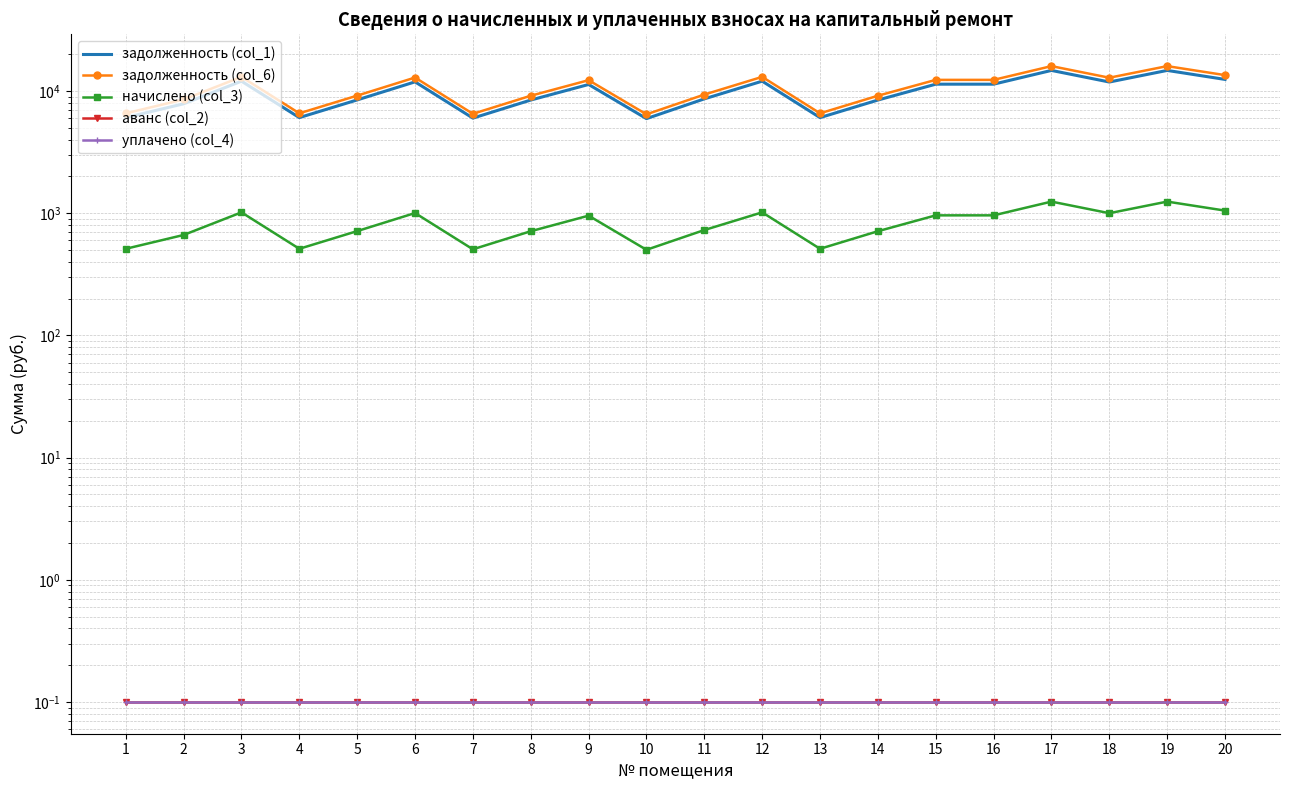

Which label corresponds to the largest value in the chart?

17